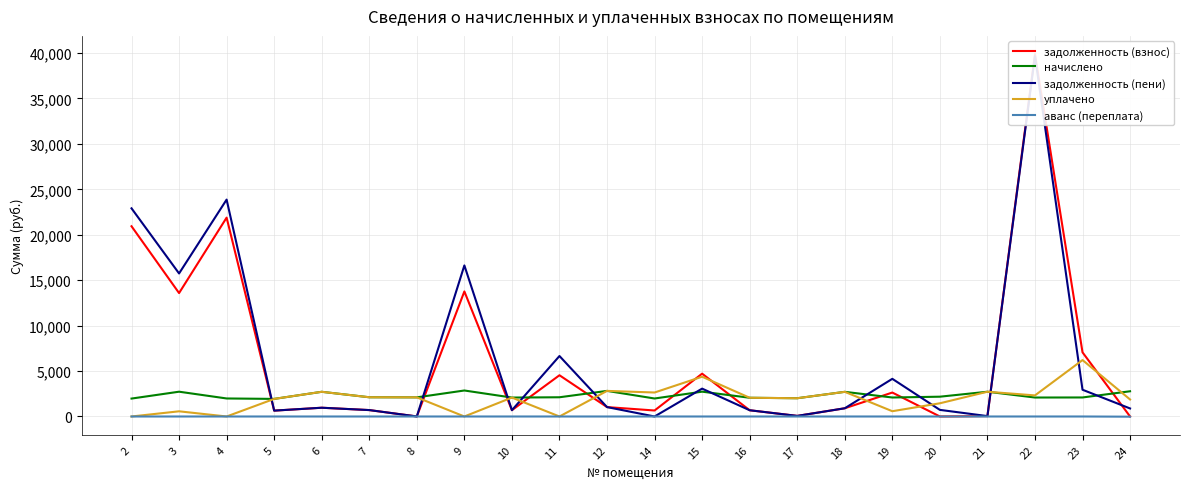

Which series has the largest total across all categories?

задолженность (пени)